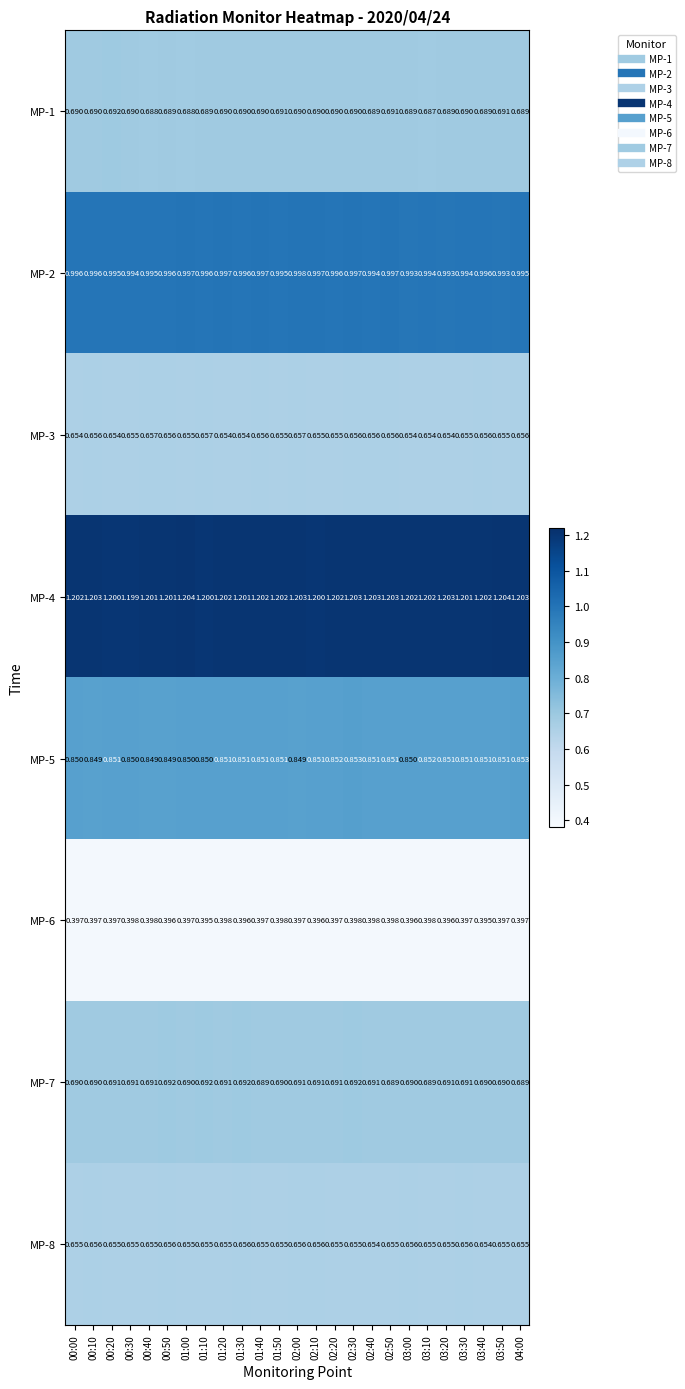

Count the number of data series in this chart.

8